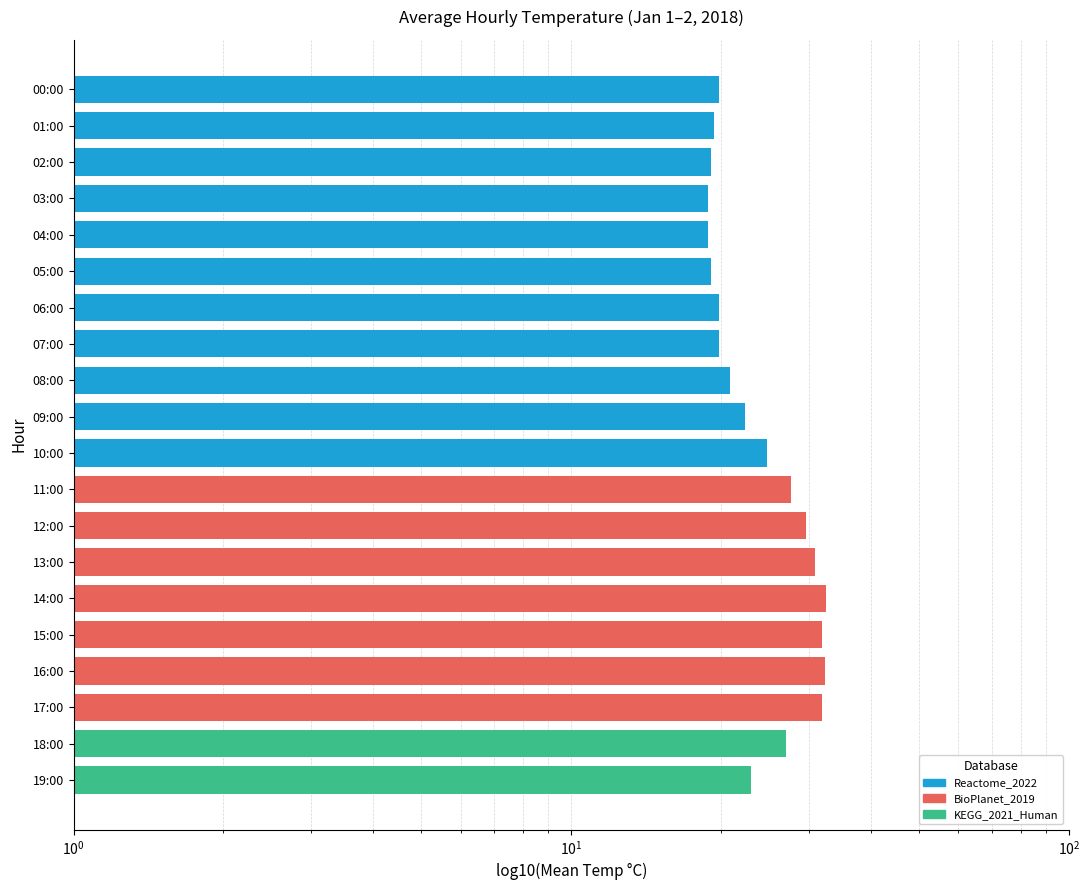

At which category does the chart reach its peak across all series?

14:00